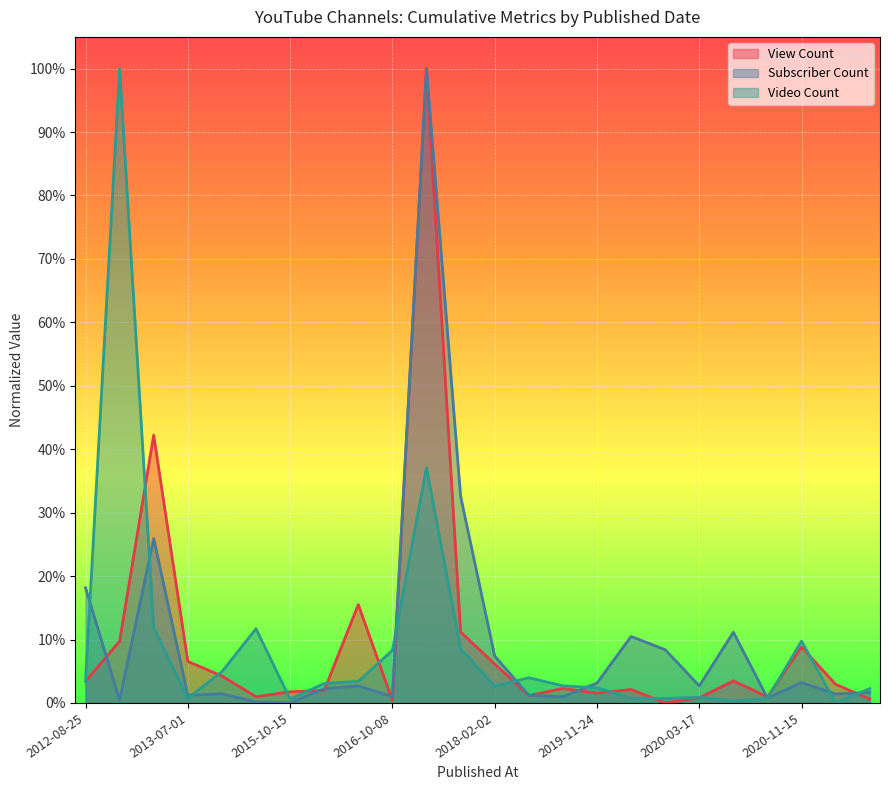

At how many categories does at least one series exceed 0?

24